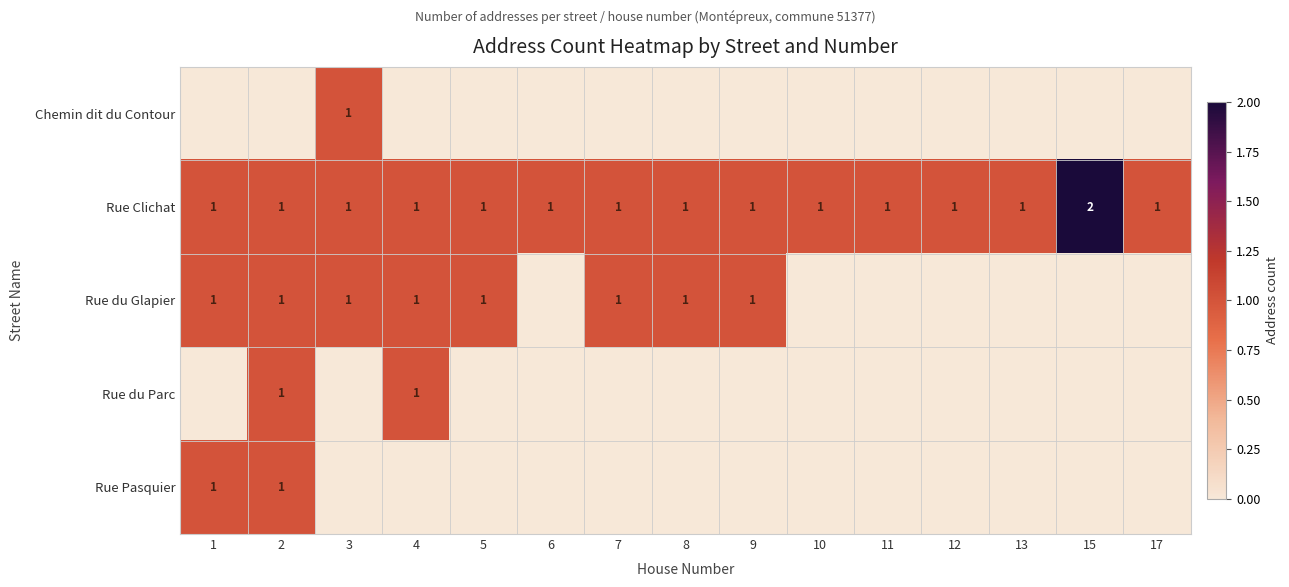

At which label does Rue Clichat reach its peak?

15